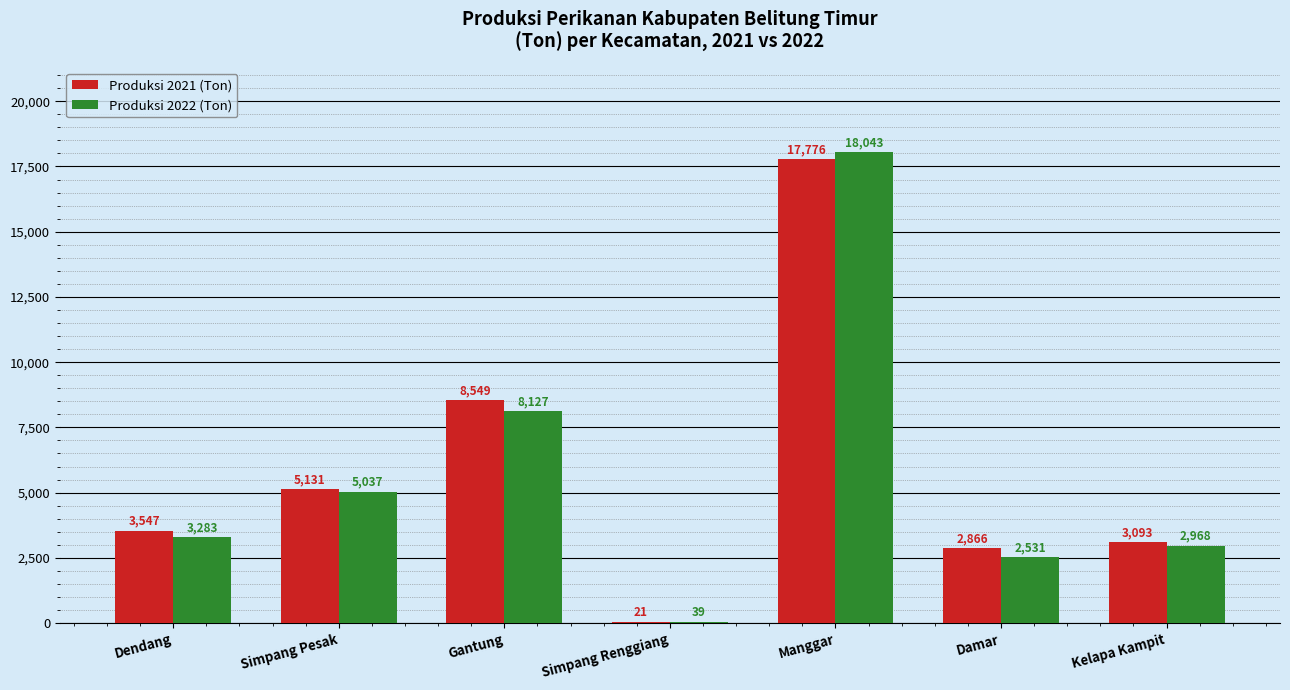

What is the greatest value displayed?

18043